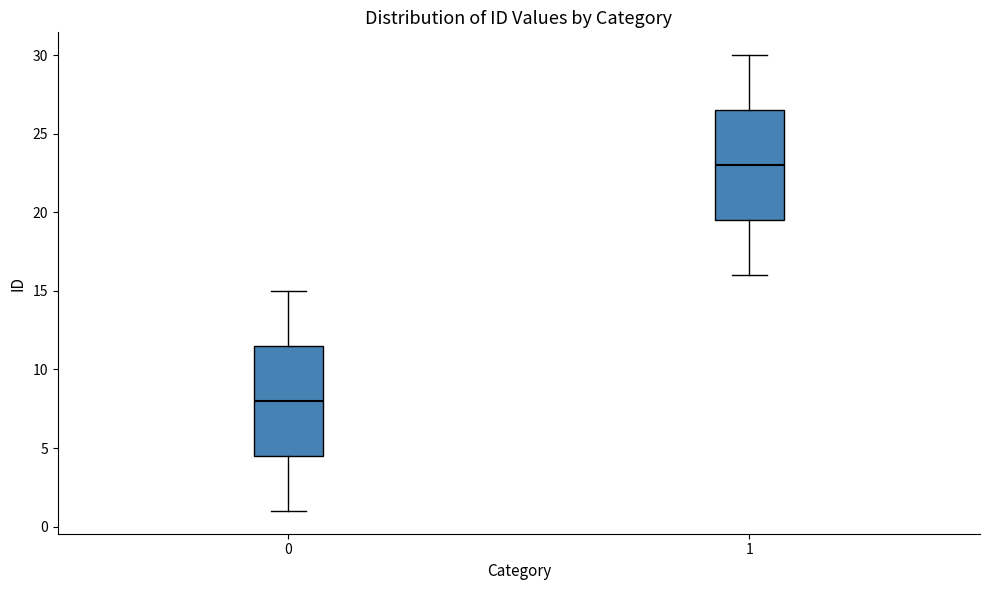

Where does the median line of the box at x = 1 sit on the y-axis? The values are not printed on the chart, so give them approximately, as read against the axis.

23.0